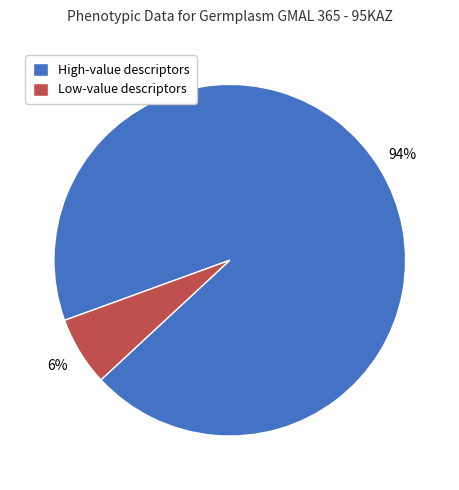

Is there any slice that represents more than half of the pie?

Yes